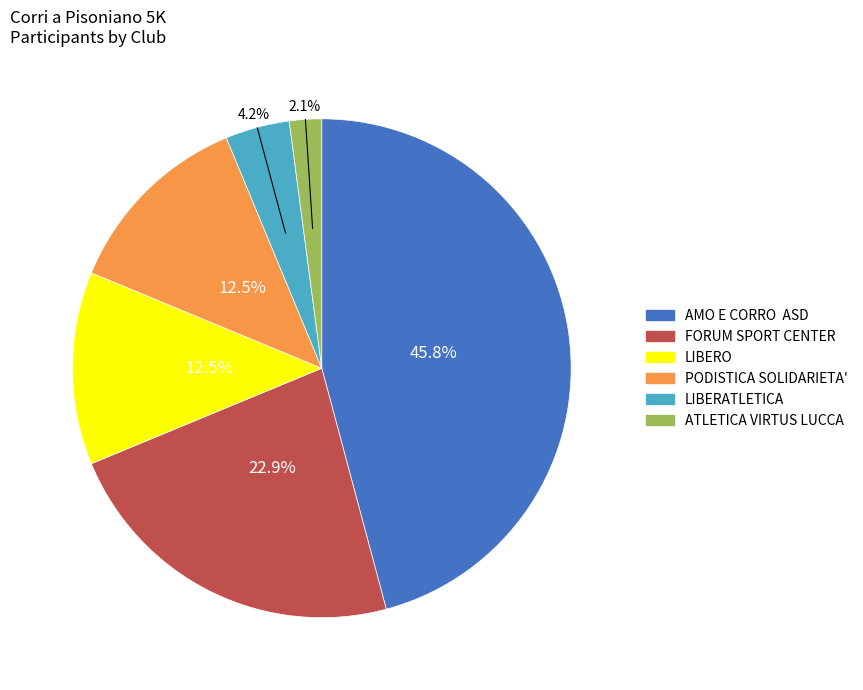

True or false: LIBERO accounts for 6% of the total.

False